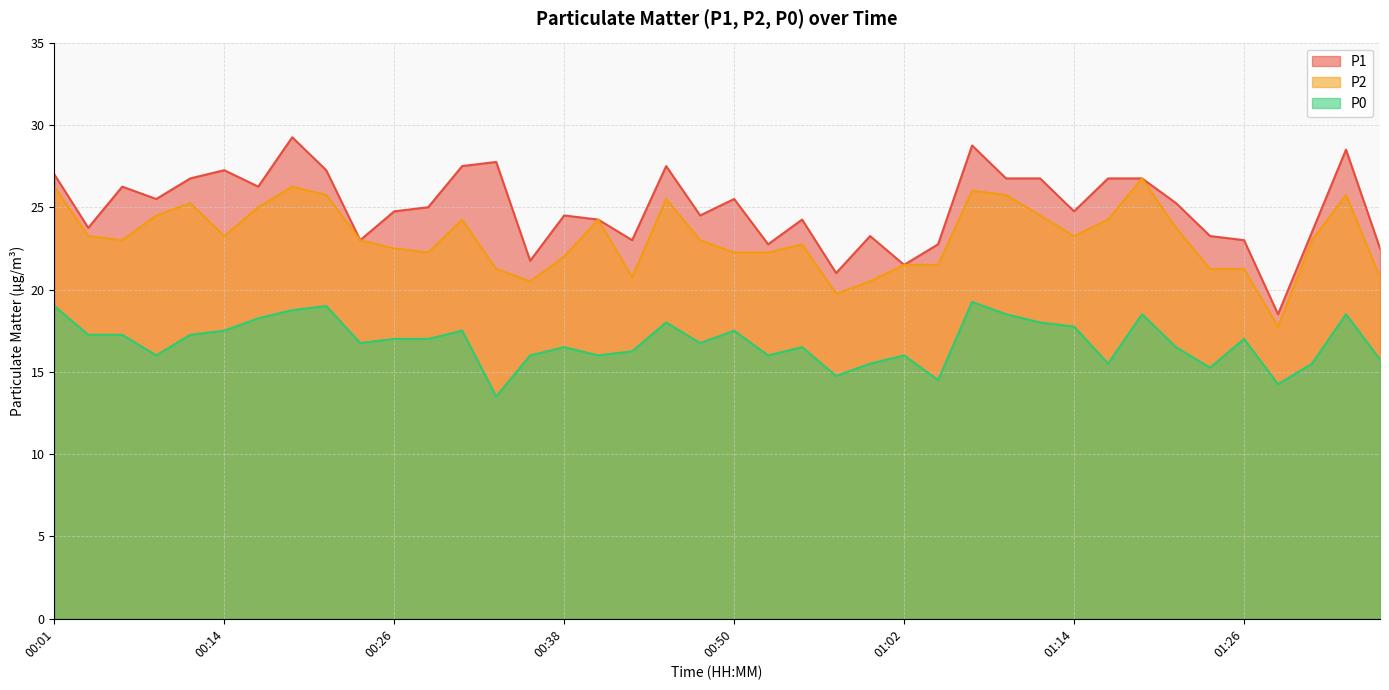

What position from the left is 00:04?

2